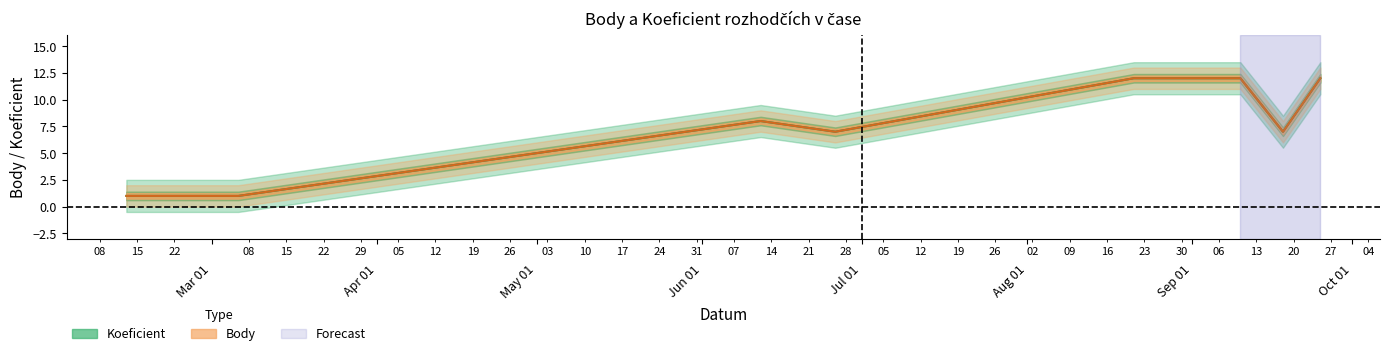

What is the label of the 9th point from the left?

2021-09-25